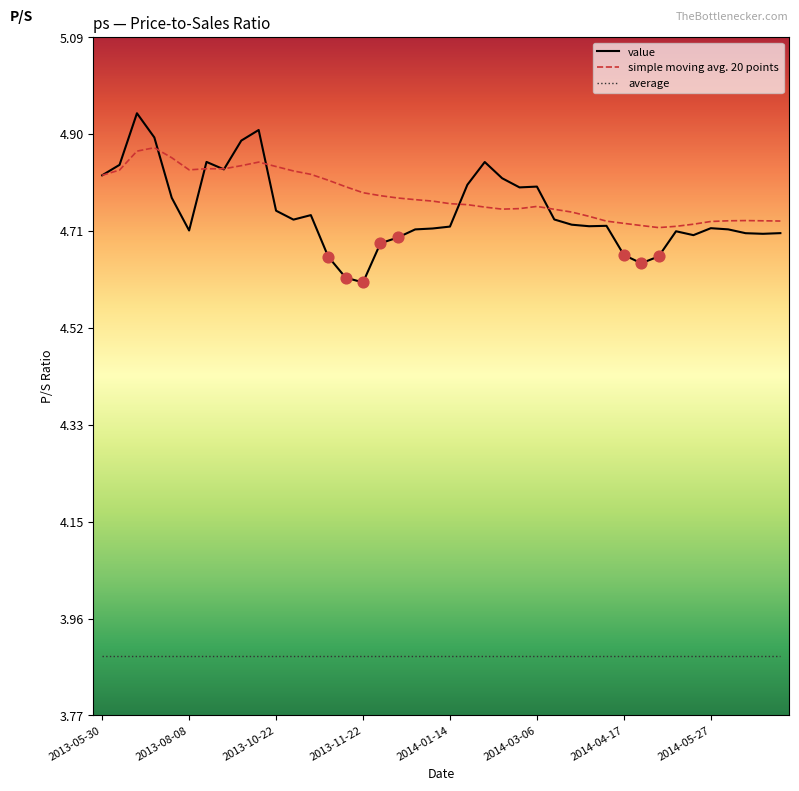

Which series has the widest spread of values?

value